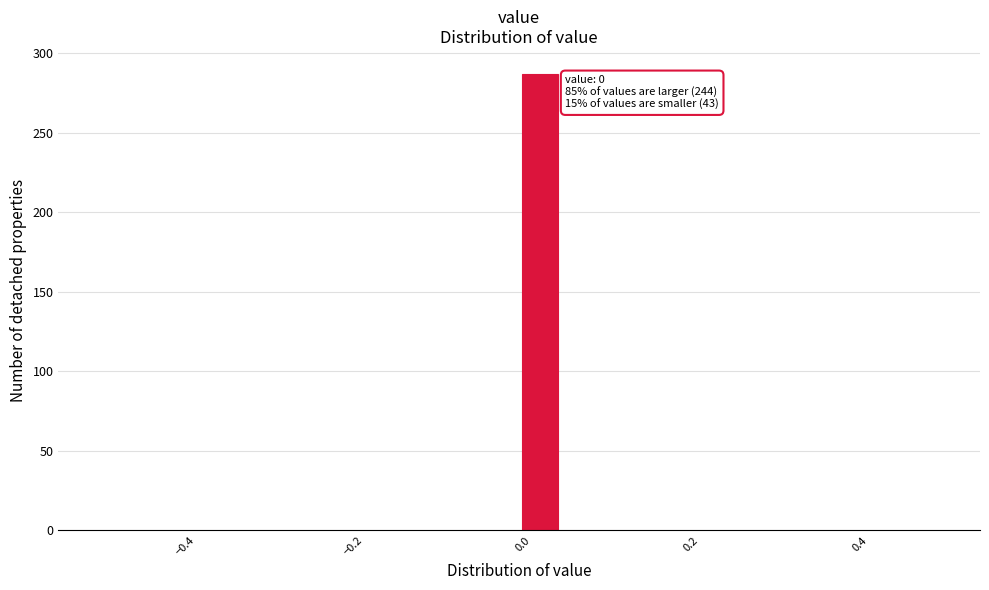

Read against the x-axis, roughly where is the centre of the tallest bar?

0.02